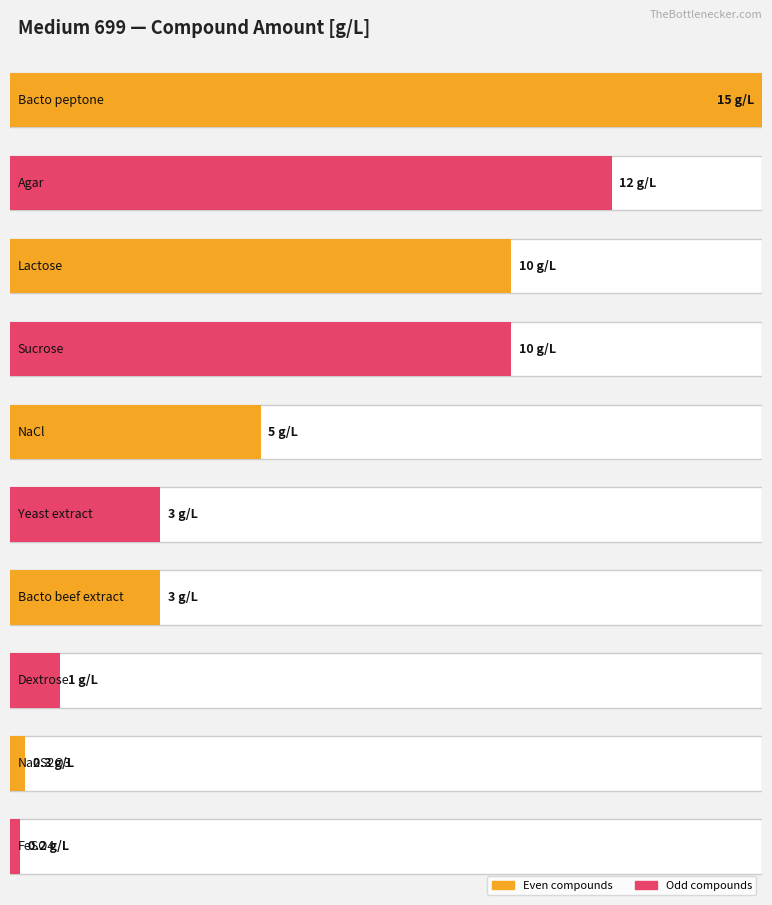

At which label is the value closest to 7?

NaCl